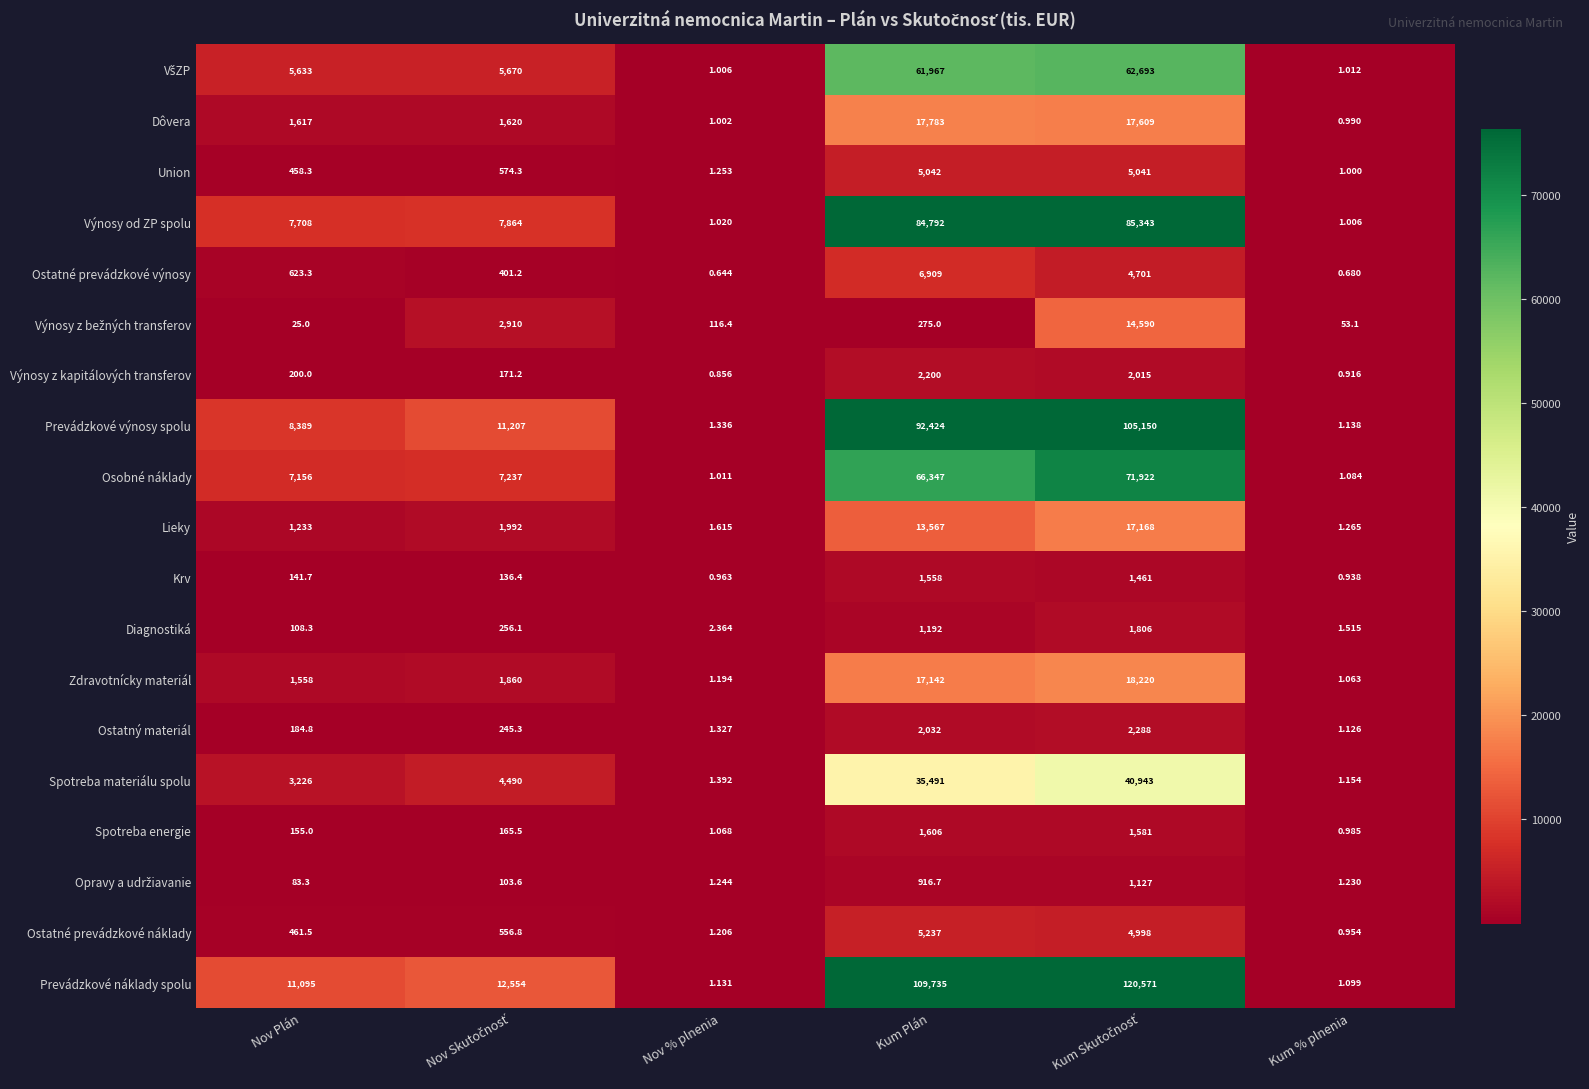

What is the total value across all series at Kum % plnenia?

72.3